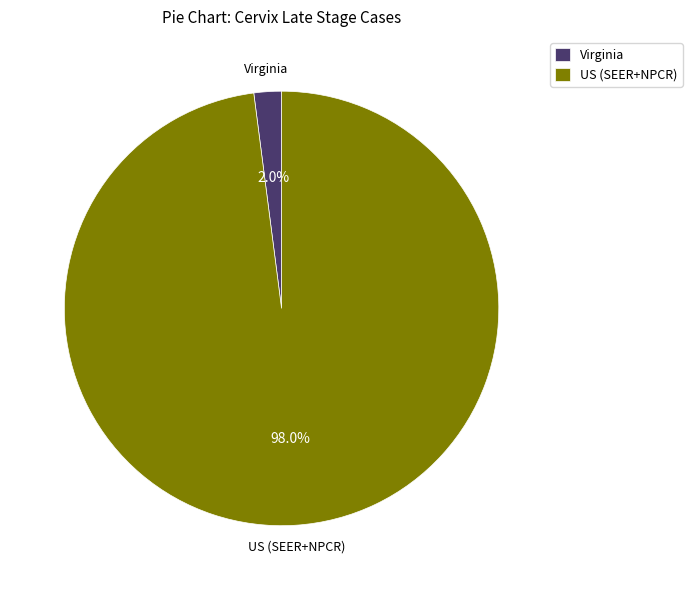

What is the largest slice in the pie chart?

US (SEER+NPCR)